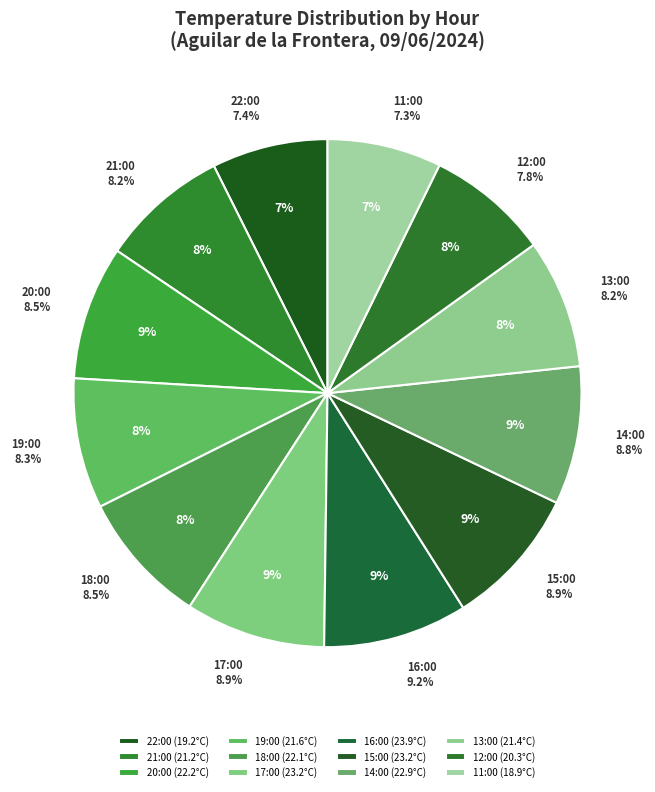

What is the change in value from 20:00 to 13:00?

-0.8